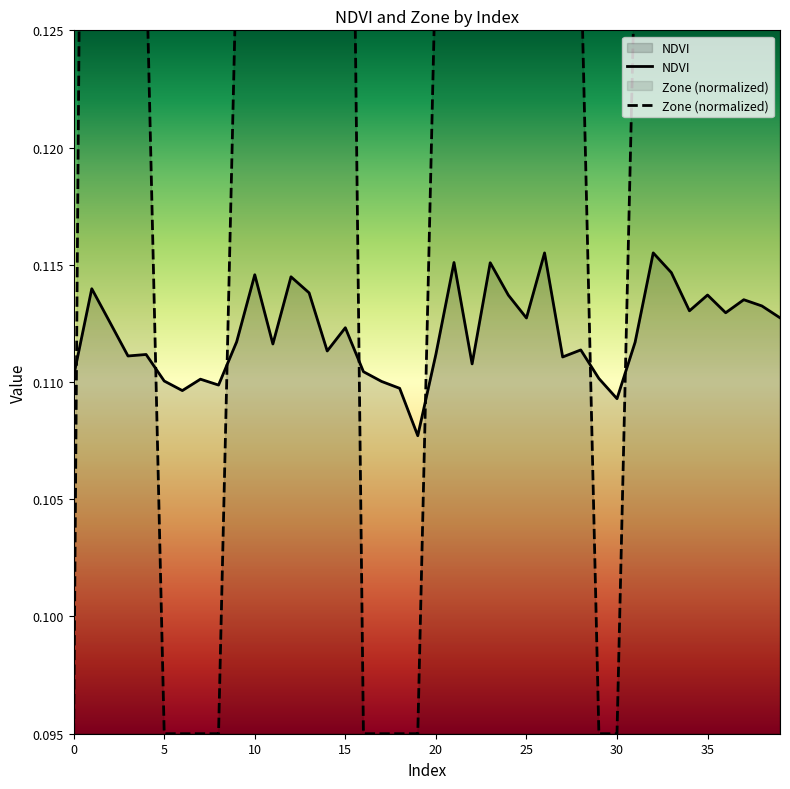

Reading left to right, list all the values displayed in this chart.

NDVI: 0=0.1	1=0.1	2=0.1	3=0.1	4=0.1	5=0.1	6=0.1	7=0.1	8=0.1	9=0.1	10=0.1	11=0.1	12=0.1	13=0.1	14=0.1	15=0.1	16=0.1	17=0.1	18=0.1	19=0.1	20=0.1	21=0.1	22=0.1	23=0.1	24=0.1	25=0.1	26=0.1	27=0.1	28=0.1	29=0.1	30=0.1	31=0.1	32=0.1	33=0.1	34=0.1	35=0.1	36=0.1	37=0.1	38=0.1	39=0.1
Zone: 0=0.1	1=0.2	2=0.2	3=0.1	4=0.1	5=0.1	6=0.1	7=0.1	8=0.1	9=0.1	10=0.2	11=0.1	12=0.2	13=0.2	14=0.1	15=0.2	16=0.1	17=0.1	18=0.1	19=0.1	20=0.1	21=0.2	22=0.1	23=0.2	24=0.2	25=0.2	26=0.2	27=0.1	28=0.1	29=0.1	30=0.1	31=0.1	32=0.2	33=0.2	34=0.2	35=0.2	36=0.2	37=0.2	38=0.2	39=0.2